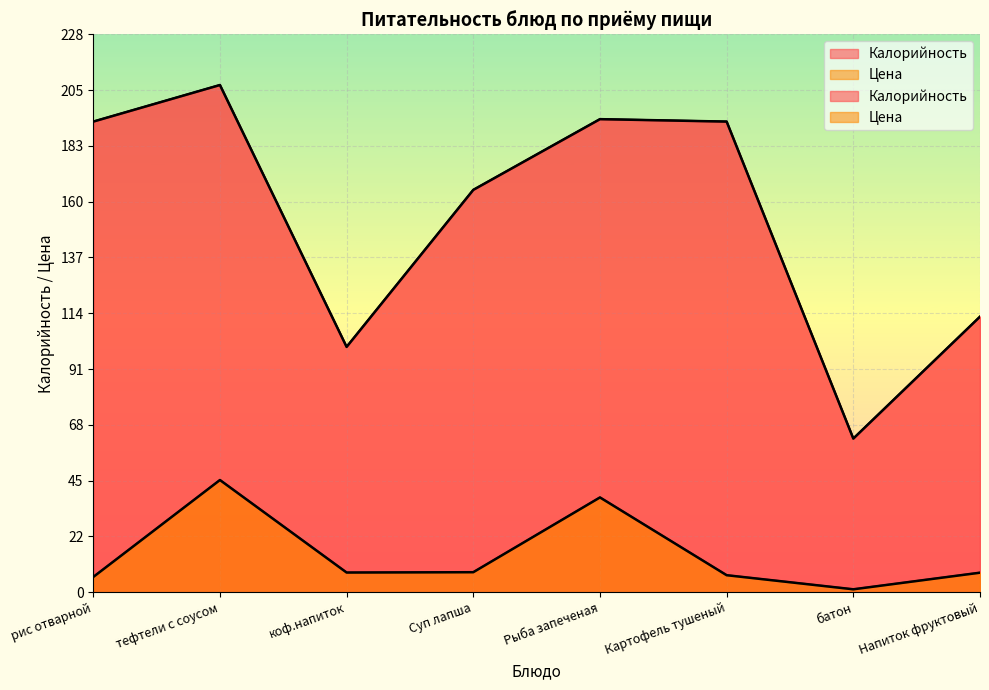

True or false: Калорийность has more than 2 interior local peaks.

False